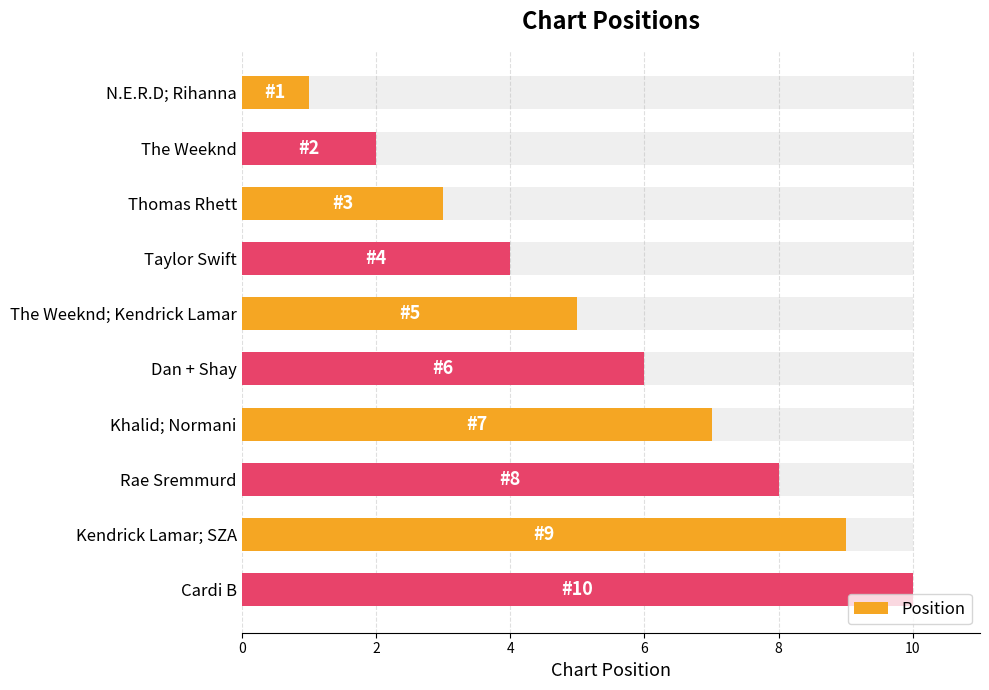

What is the average value?

6